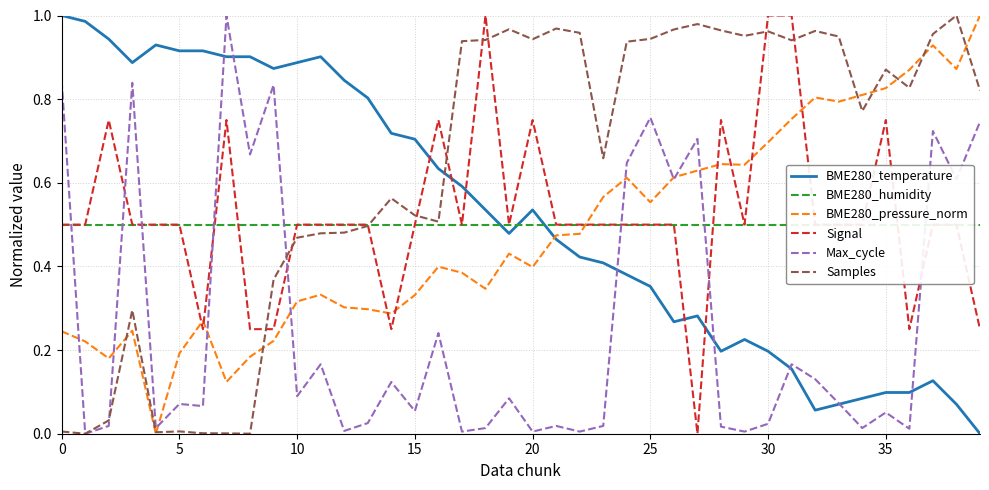

List the series in order of their peak value, highest first.

BME280_temperature, BME280_pressure_norm, Signal, Max_cycle, Samples, BME280_humidity